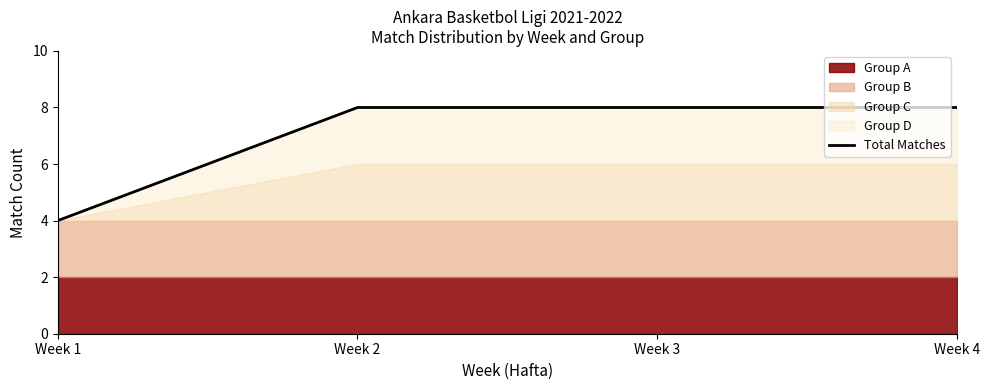

Is it true that the value at Week 4 is 5?

False